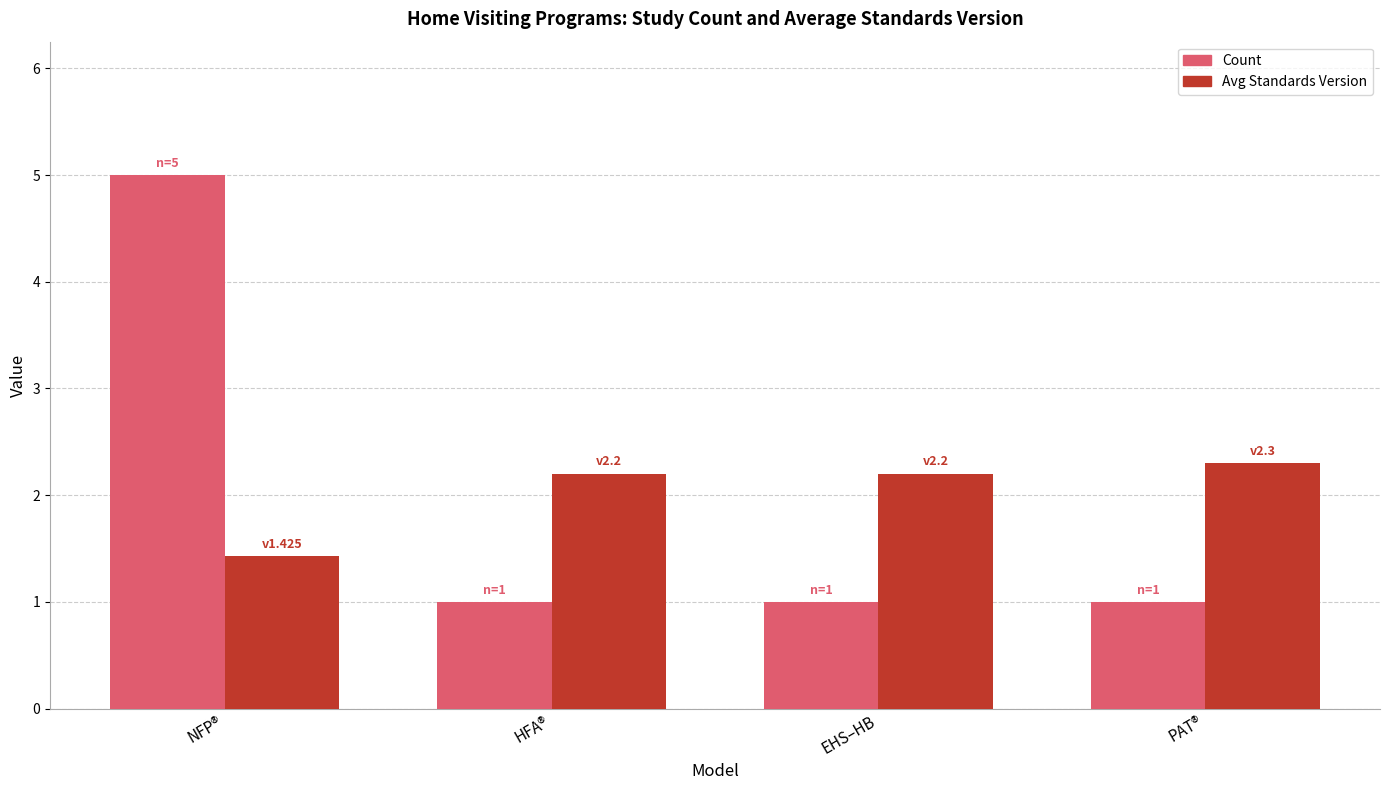

What is the minimum value shown in the chart?

1.0